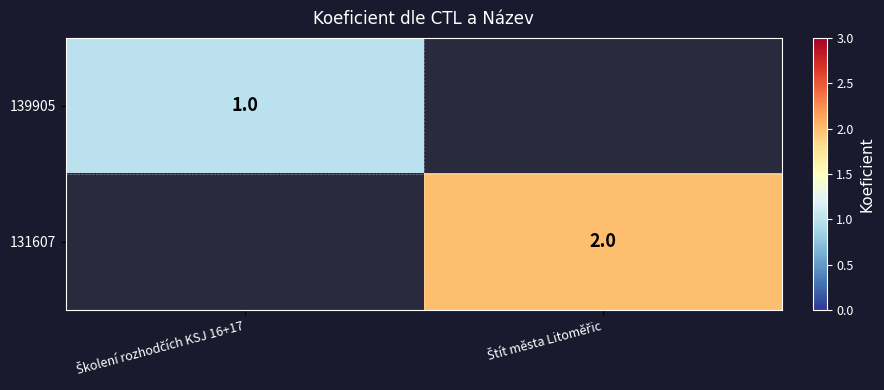

The value of 139905 at Štít města Litoměřic is 0. True or false?

True